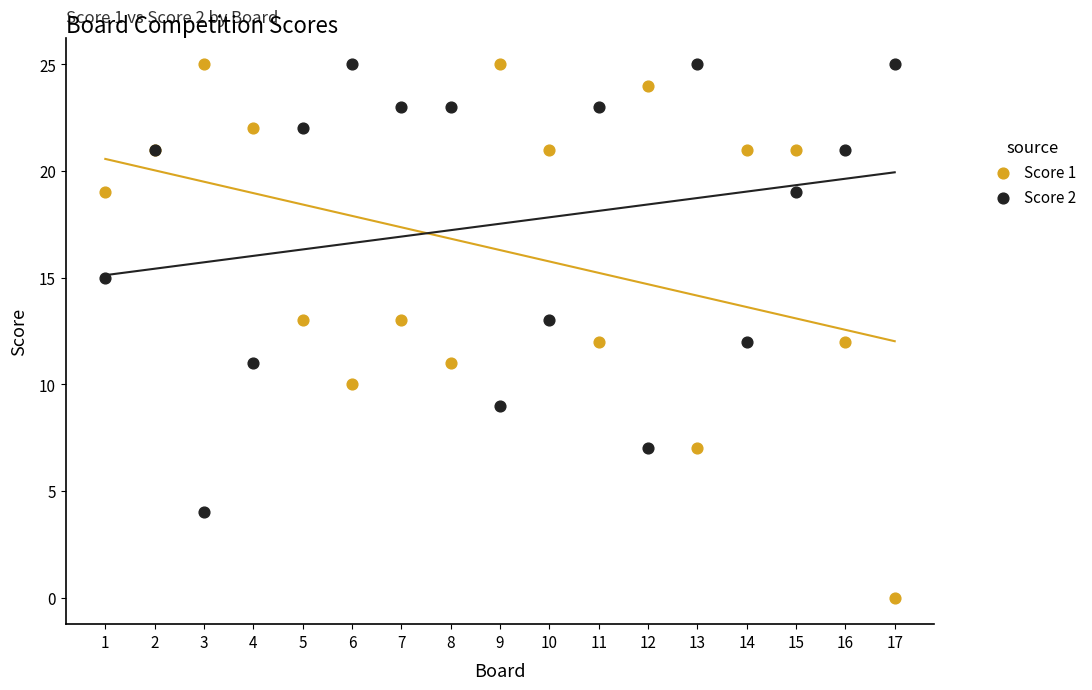

What is the X range (max minus min) for the scatter plot?

16